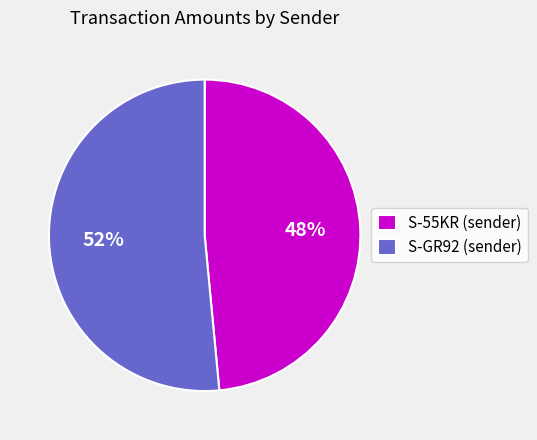

To the nearest percent, what is the average slice percentage?

50%